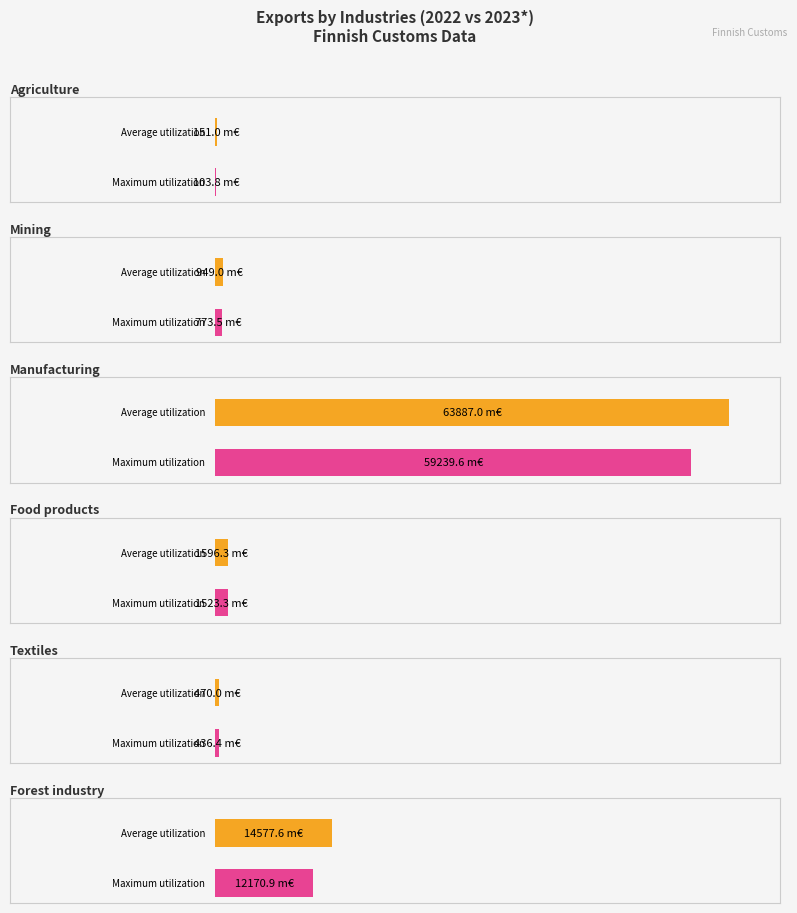

Does the chart contain stacked bars?

No